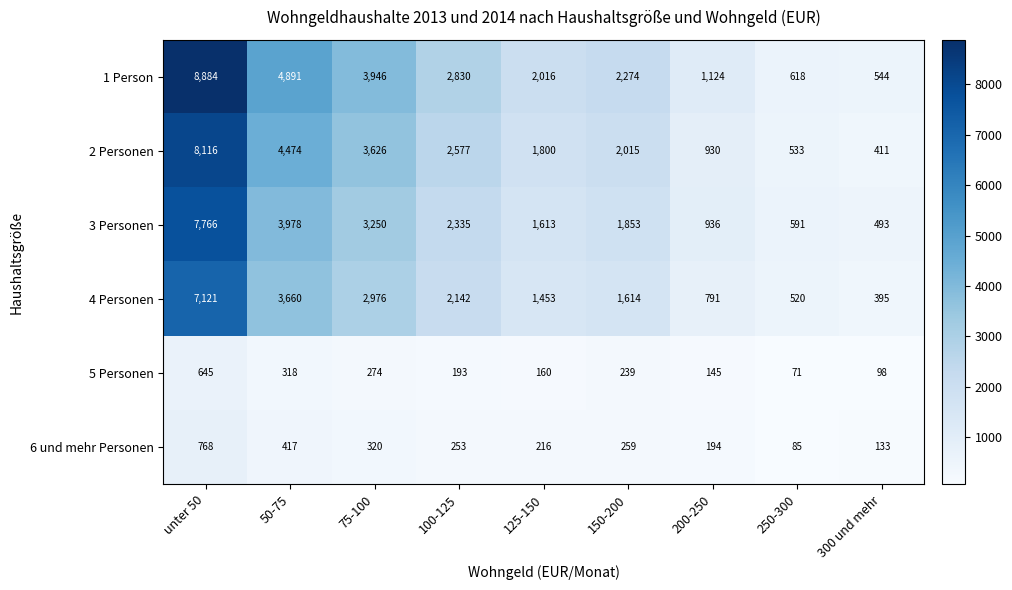

What is the difference between the 2 Personen values at 125-150 and 300 und mehr?

1389